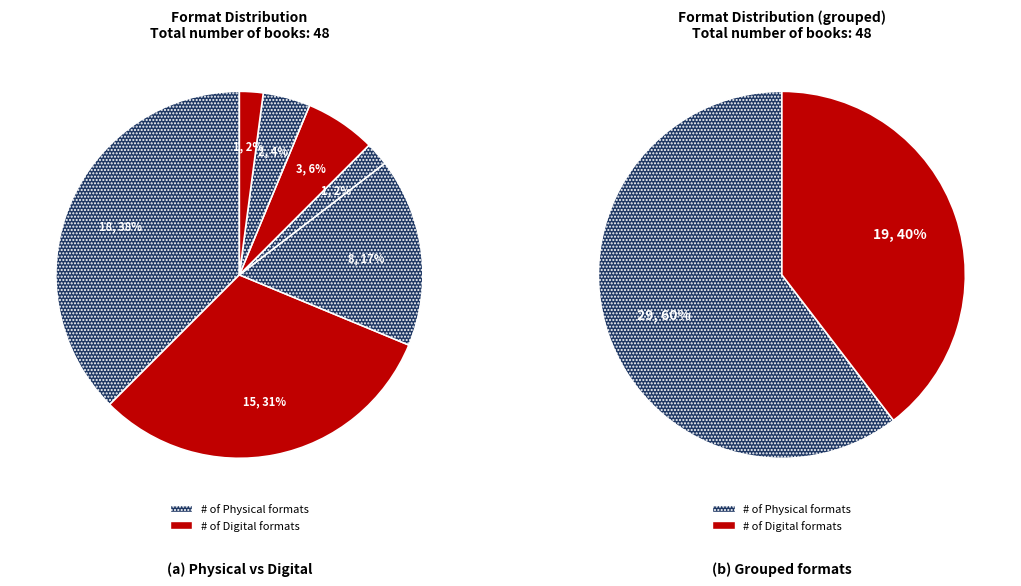

Is it true that Compact Disk is 1% of the pie?

False